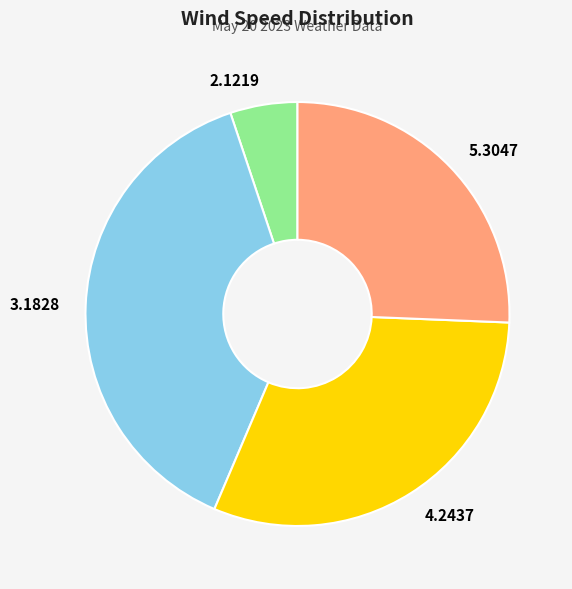

What is the smallest slice in the pie chart?

2.1219